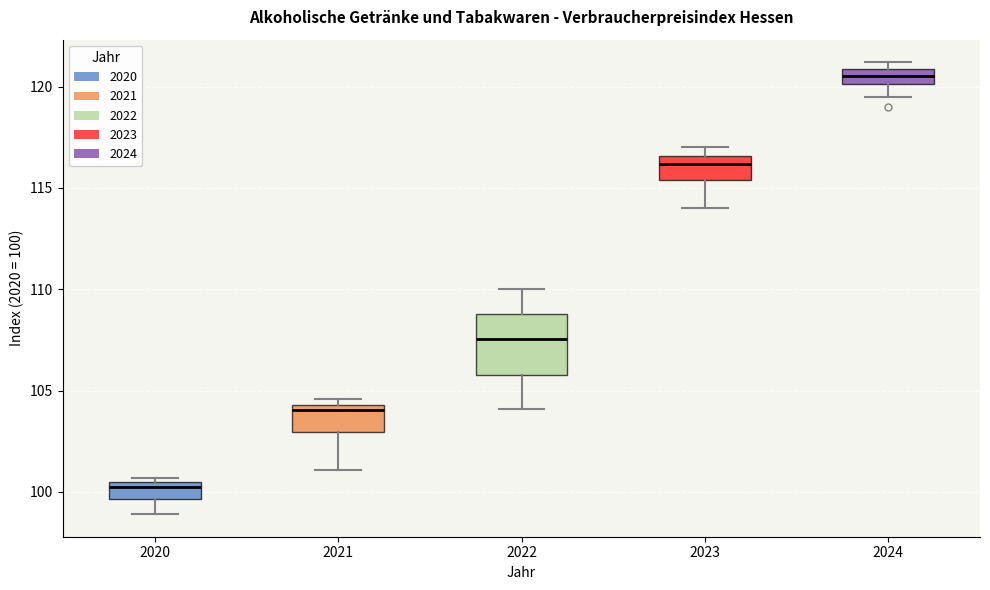

Which box is the tallest, from its lower edge to its upper edge?

2022